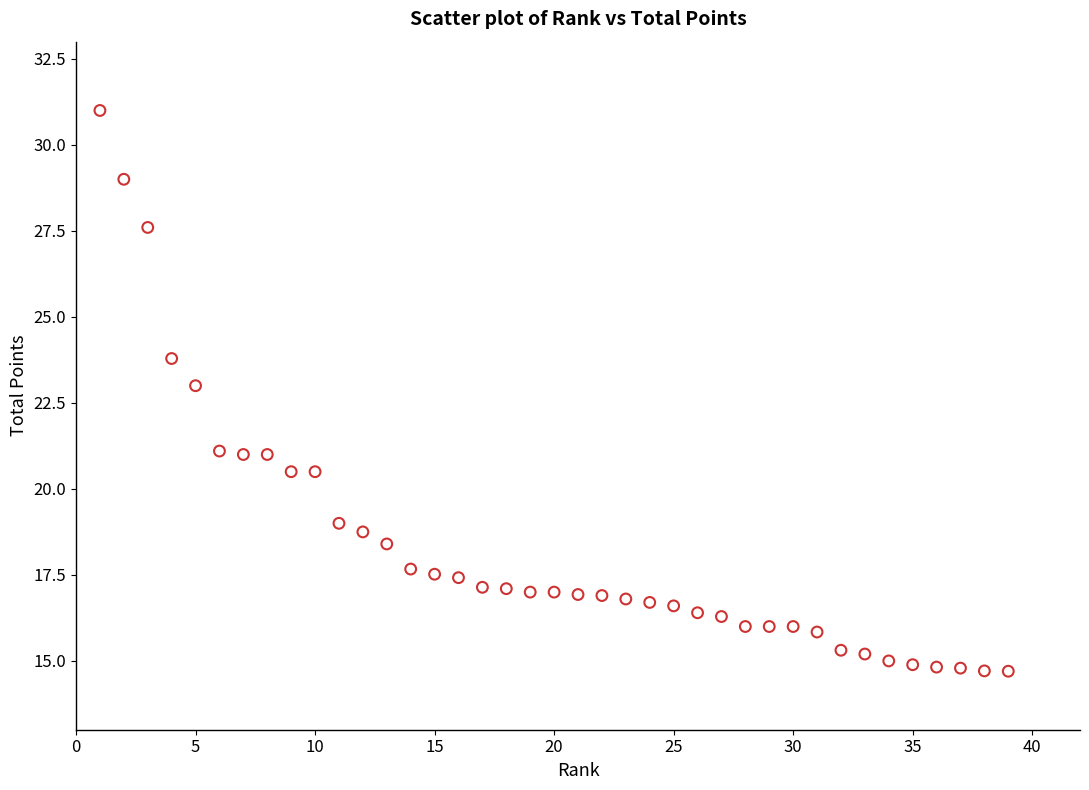

What is the range of Y values (max minus min)?

16.3